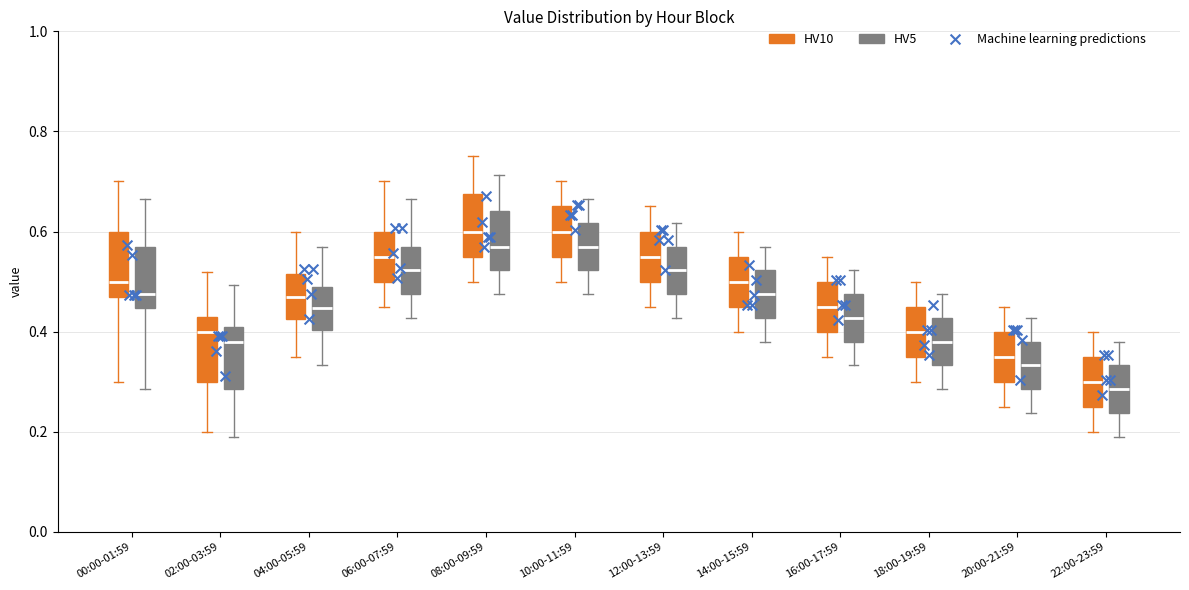

Reading left to right, transcribe this box plot: for each box, give where its median line is, the range the box spans, and where its two whiskers end, as read against the y-axis. The values are not printed on the chart, so give them approximately, as read against the axis.

00:00-01:59 (HV10): median 0.50, box 0.48 to 0.60, whiskers 0.30 to 0.70
00:00-01:59 (HV5): median 0.48, box 0.44 to 0.58, whiskers 0.28 to 0.66
02:00-03:59 (HV10): median 0.40, box 0.30 to 0.44, whiskers 0.20 to 0.52
02:00-03:59 (HV5): median 0.38, box 0.28 to 0.40, whiskers 0.20 to 0.50
04:00-05:59 (HV10): median 0.48, box 0.42 to 0.52, whiskers 0.36 to 0.60
04:00-05:59 (HV5): median 0.44, box 0.40 to 0.48, whiskers 0.34 to 0.58
06:00-07:59 (HV10): median 0.56, box 0.50 to 0.60, whiskers 0.46 to 0.70
06:00-07:59 (HV5): median 0.52, box 0.48 to 0.58, whiskers 0.42 to 0.66
08:00-09:59 (HV10): median 0.60, box 0.56 to 0.68, whiskers 0.50 to 0.76
08:00-09:59 (HV5): median 0.58, box 0.52 to 0.64, whiskers 0.48 to 0.72
10:00-11:59 (HV10): median 0.60, box 0.56 to 0.66, whiskers 0.50 to 0.70
10:00-11:59 (HV5): median 0.58, box 0.52 to 0.62, whiskers 0.48 to 0.66
12:00-13:59 (HV10): median 0.56, box 0.50 to 0.60, whiskers 0.46 to 0.66
12:00-13:59 (HV5): median 0.52, box 0.48 to 0.58, whiskers 0.42 to 0.62
14:00-15:59 (HV10): median 0.50, box 0.46 to 0.56, whiskers 0.40 to 0.60
14:00-15:59 (HV5): median 0.48, box 0.42 to 0.52, whiskers 0.38 to 0.58
16:00-17:59 (HV10): median 0.46, box 0.40 to 0.50, whiskers 0.36 to 0.56
16:00-17:59 (HV5): median 0.42, box 0.38 to 0.48, whiskers 0.34 to 0.52
18:00-19:59 (HV10): median 0.40, box 0.36 to 0.46, whiskers 0.30 to 0.50
18:00-19:59 (HV5): median 0.38, box 0.34 to 0.42, whiskers 0.28 to 0.48
20:00-21:59 (HV10): median 0.36, box 0.30 to 0.40, whiskers 0.26 to 0.46
20:00-21:59 (HV5): median 0.34, box 0.28 to 0.38, whiskers 0.24 to 0.42
22:00-23:59 (HV10): median 0.30, box 0.26 to 0.36, whiskers 0.20 to 0.40
22:00-23:59 (HV5): median 0.28, box 0.24 to 0.34, whiskers 0.20 to 0.38